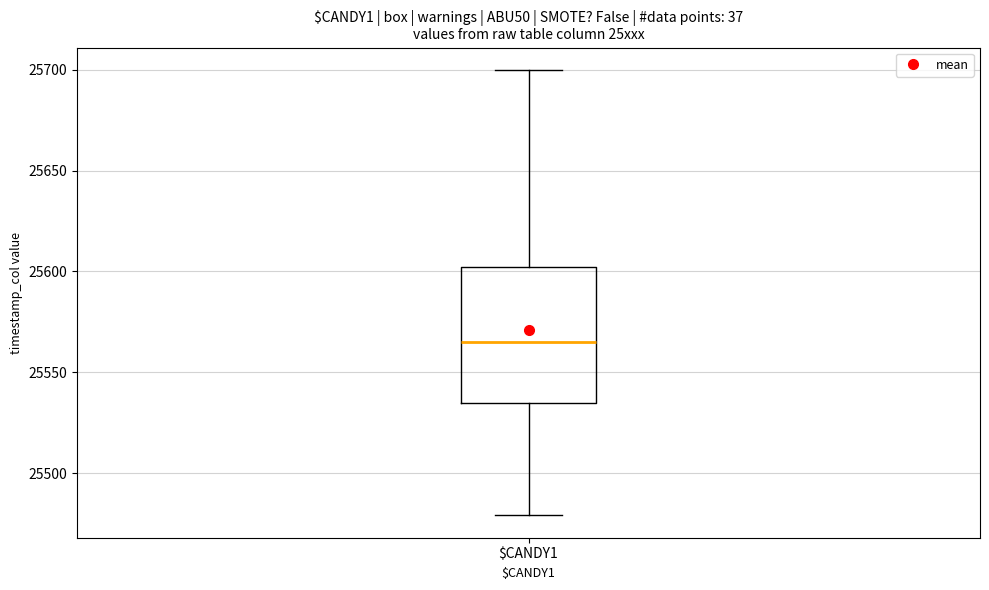

Transcribe this box plot: give where the median line is, the range the box spans, and where the two whiskers end, as read against the y-axis. The values are not printed on the chart, so give them approximately, as read against the axis.

median 25565, box 25535 to 25600, whiskers 25480 to 25700